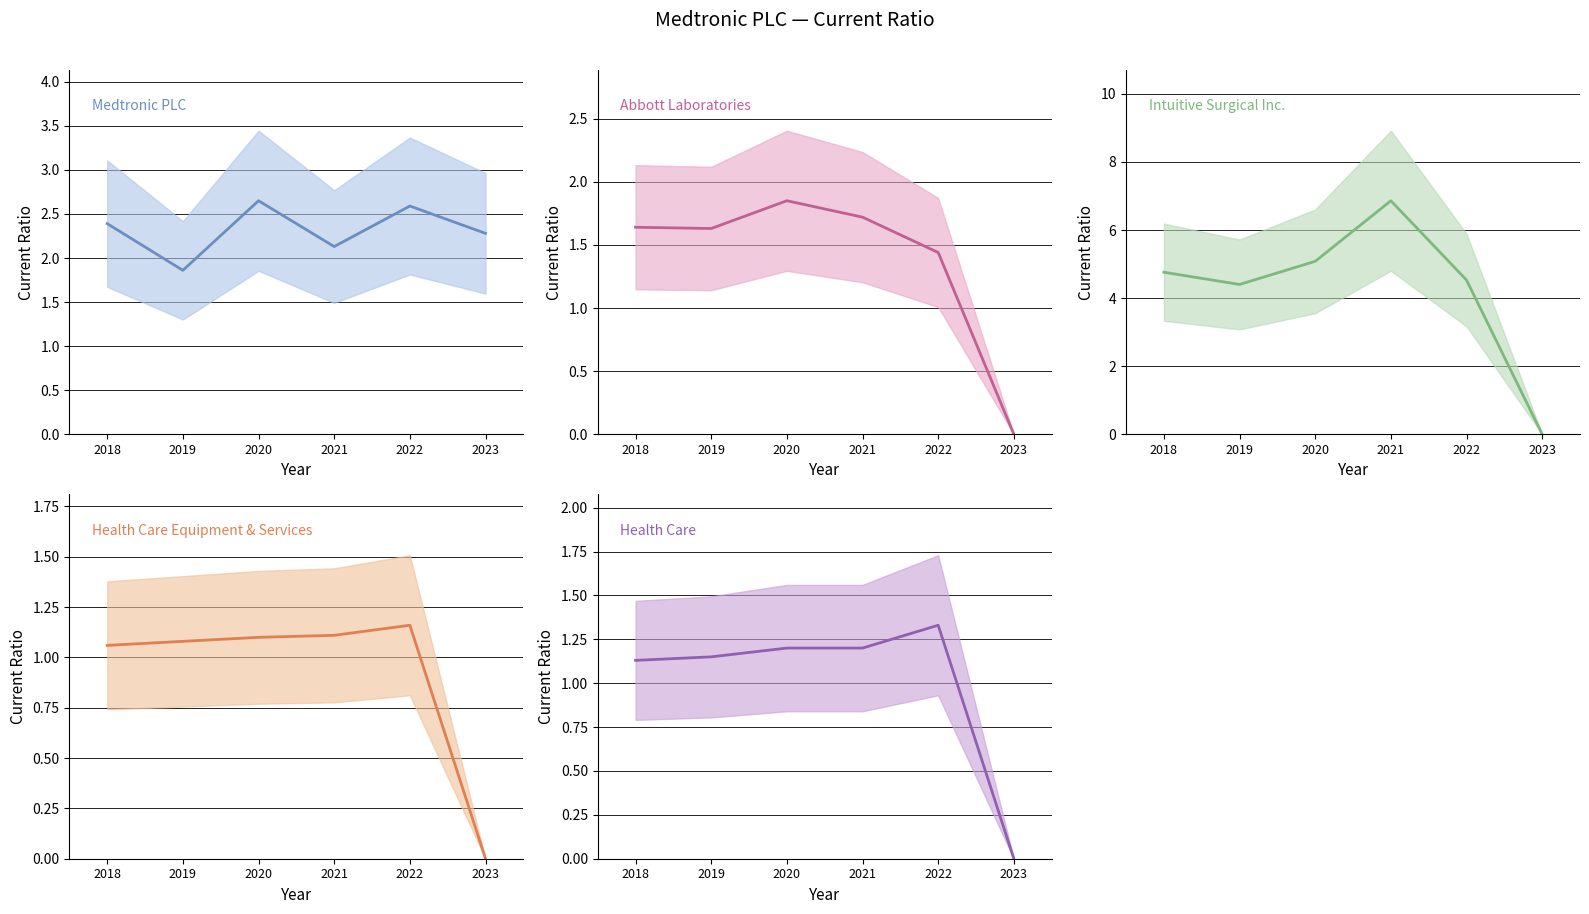

Between 2018 and 2019, which series saw the biggest shift?

Medtronic PLC